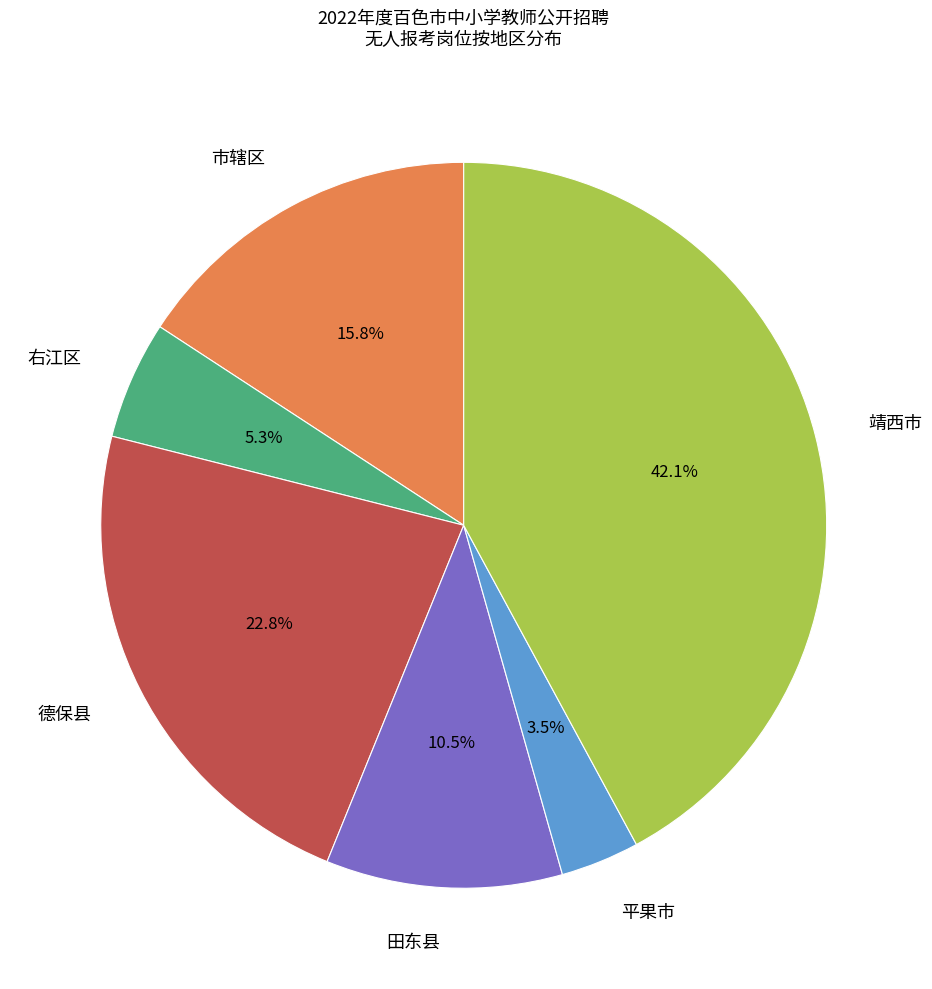

Is there a majority slice in this chart?

No